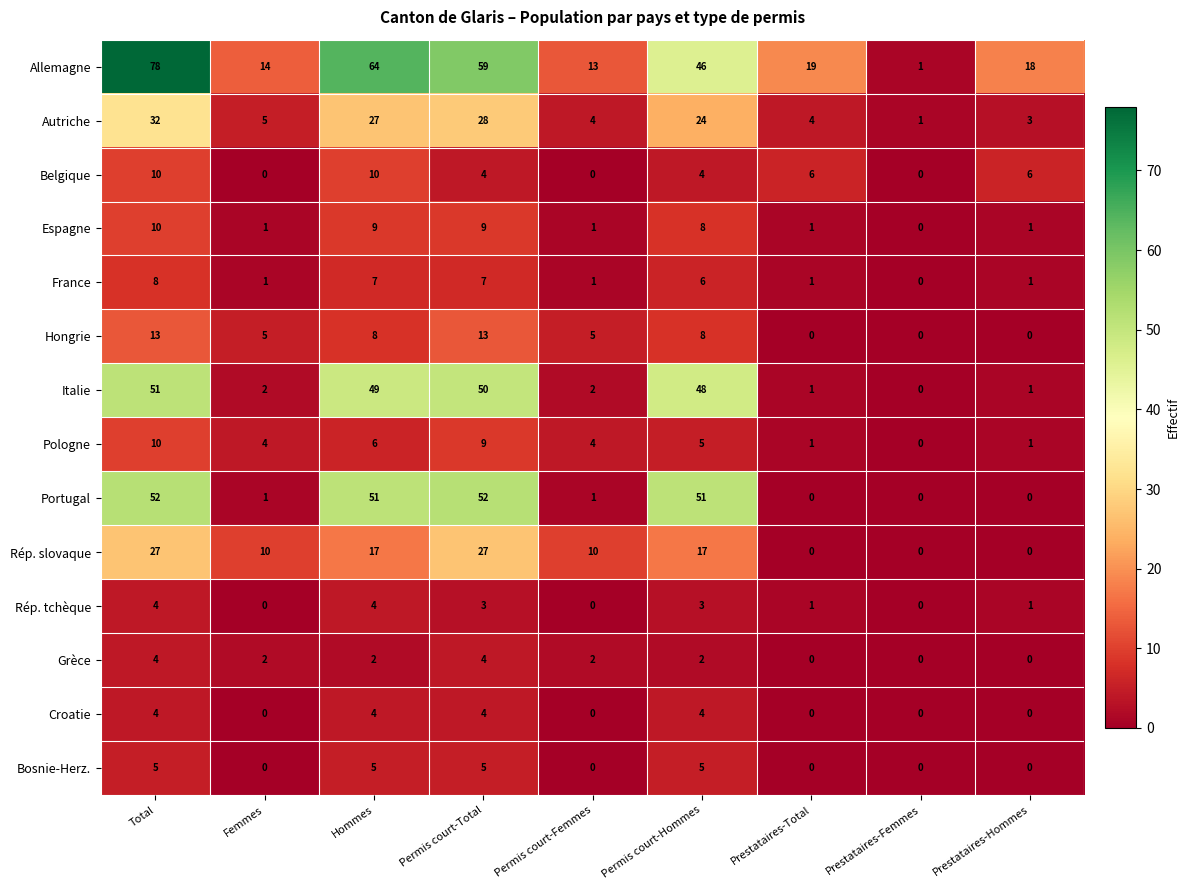

At which label does Hongrie first exceed 5?

Total